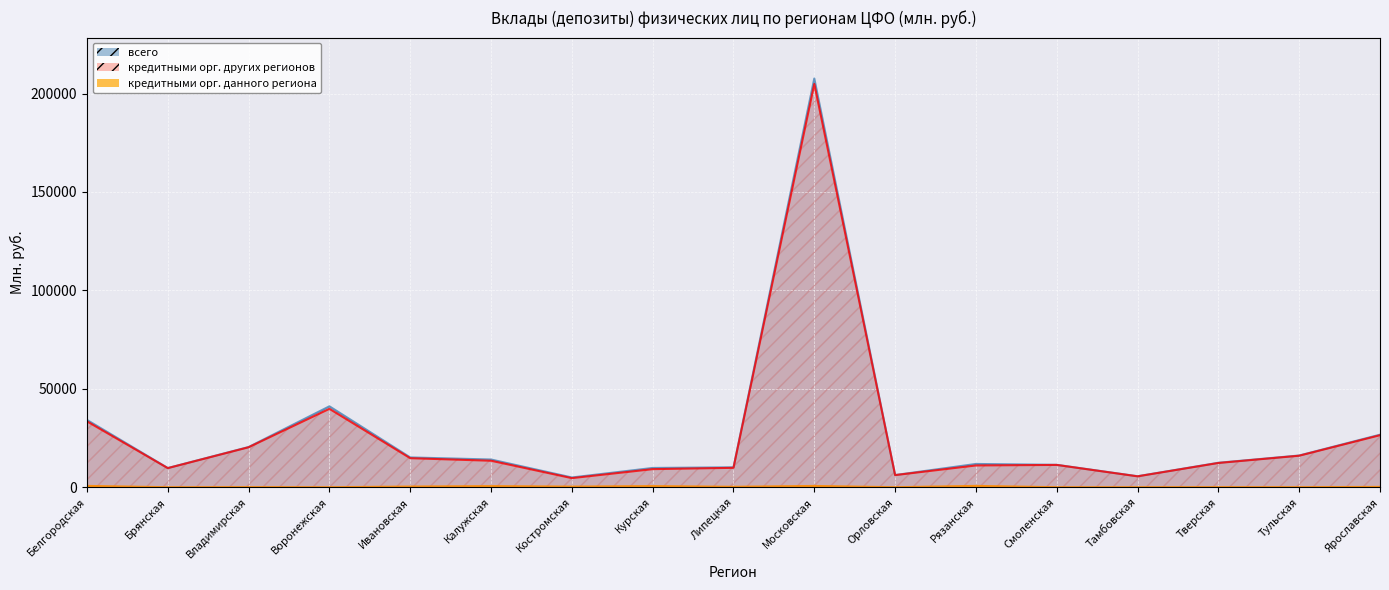

Rank the series at Рязанская from lowest to highest value.

кредитными организациями данного региона, кредитными организациями других регионов (осн), всего